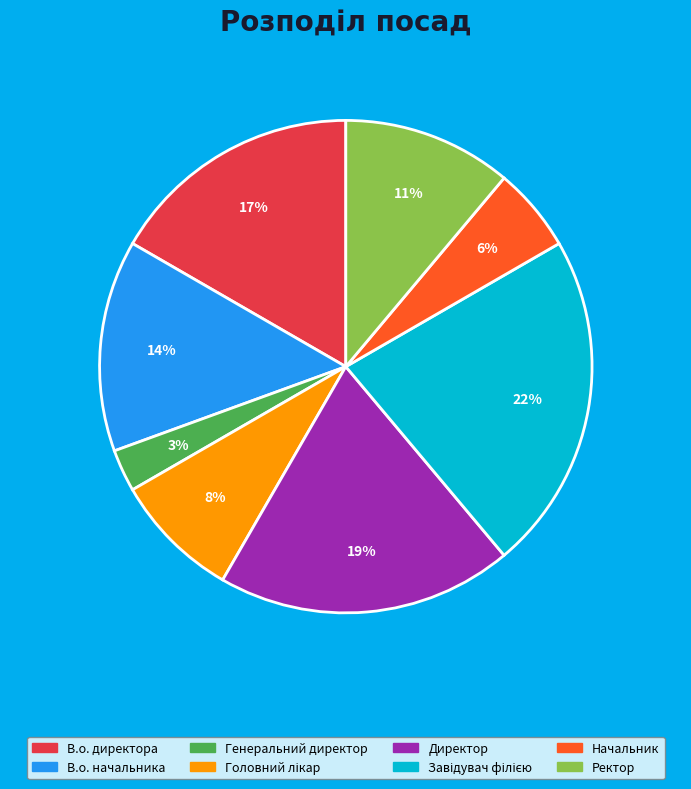

Which slice is the smallest?

Генеральний директор